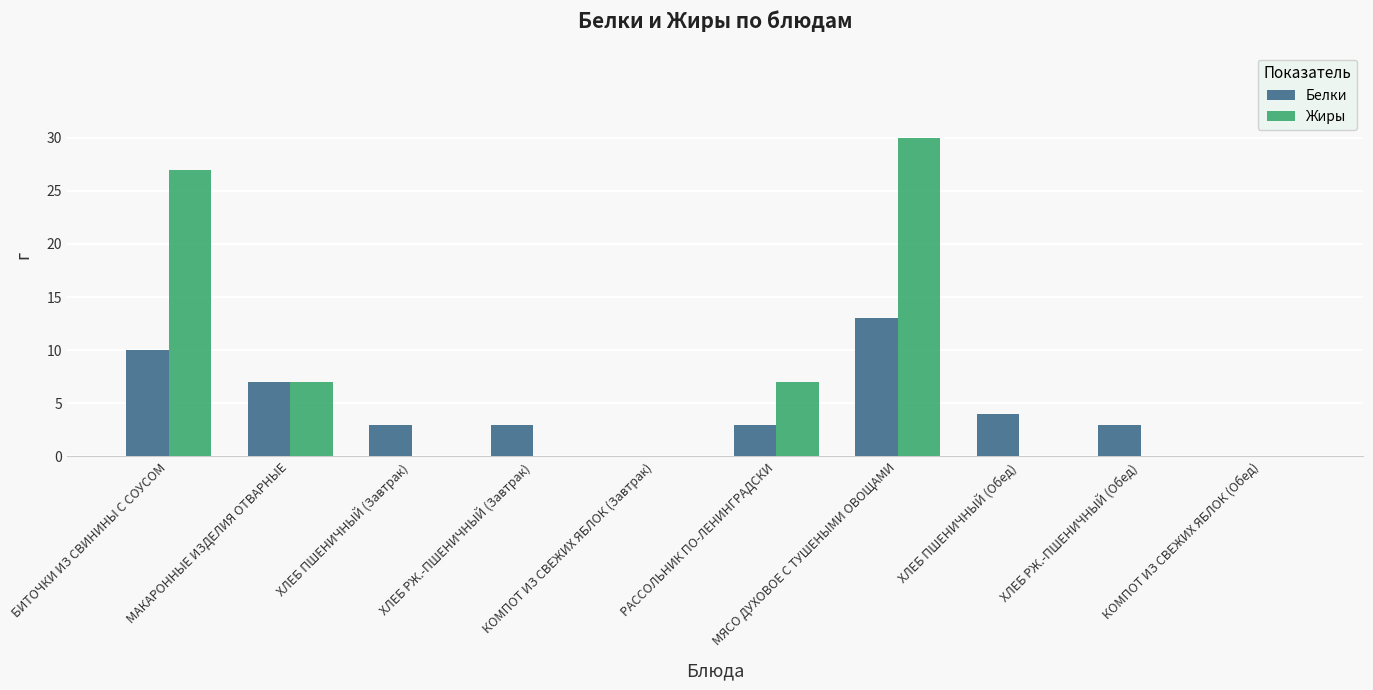

Is it true that Жиры equals -12 at ХЛЕБ ПШЕНИЧНЫЙ (Обед)?

False